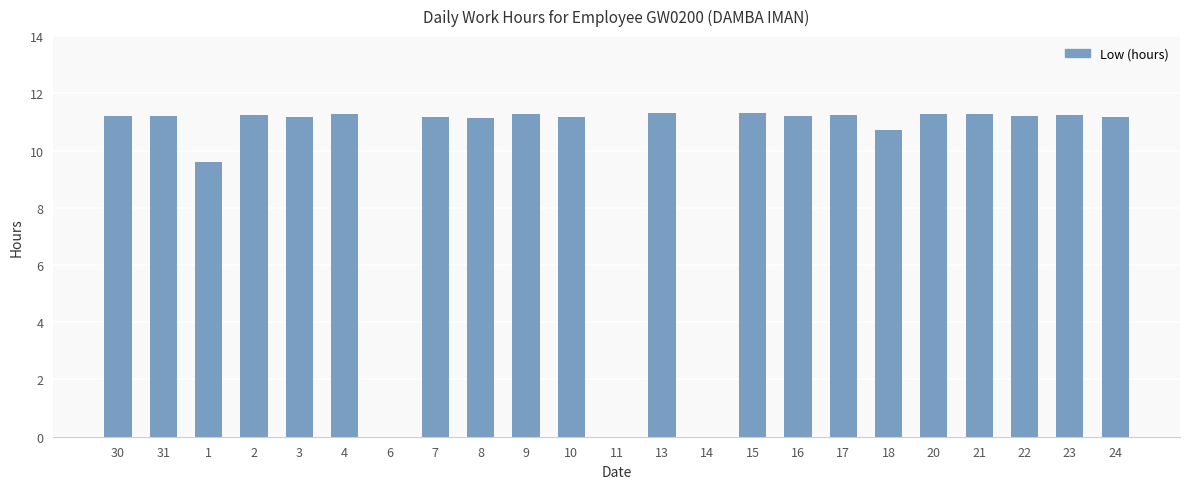

The value at 7 is 11.2. True or false?

True